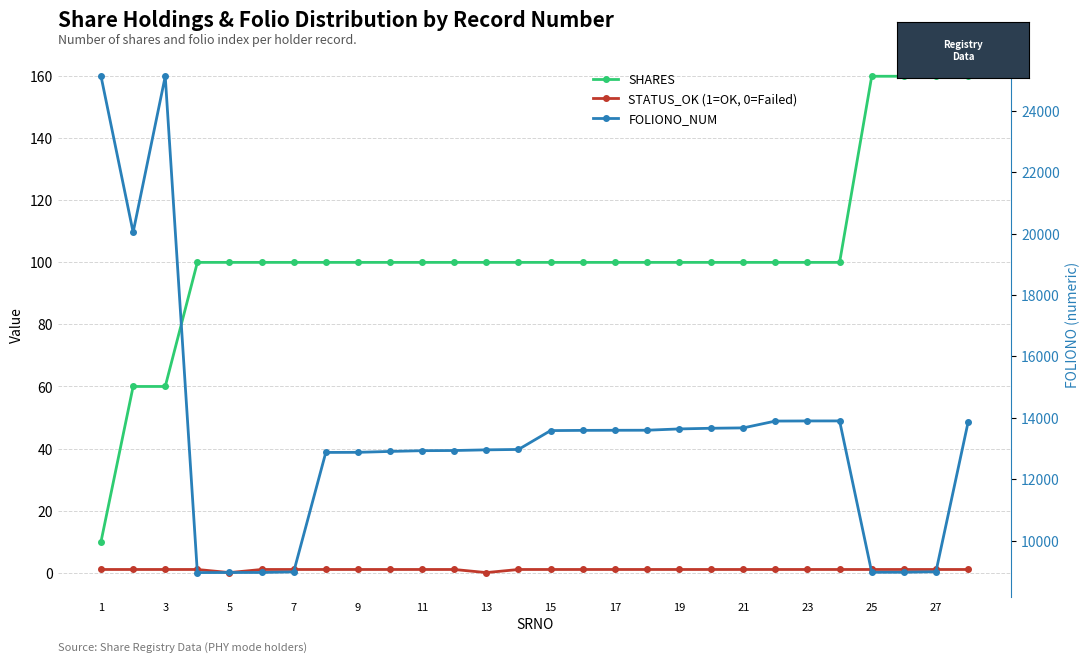

Which series has the largest total across all categories?

FOLIONO_NUM